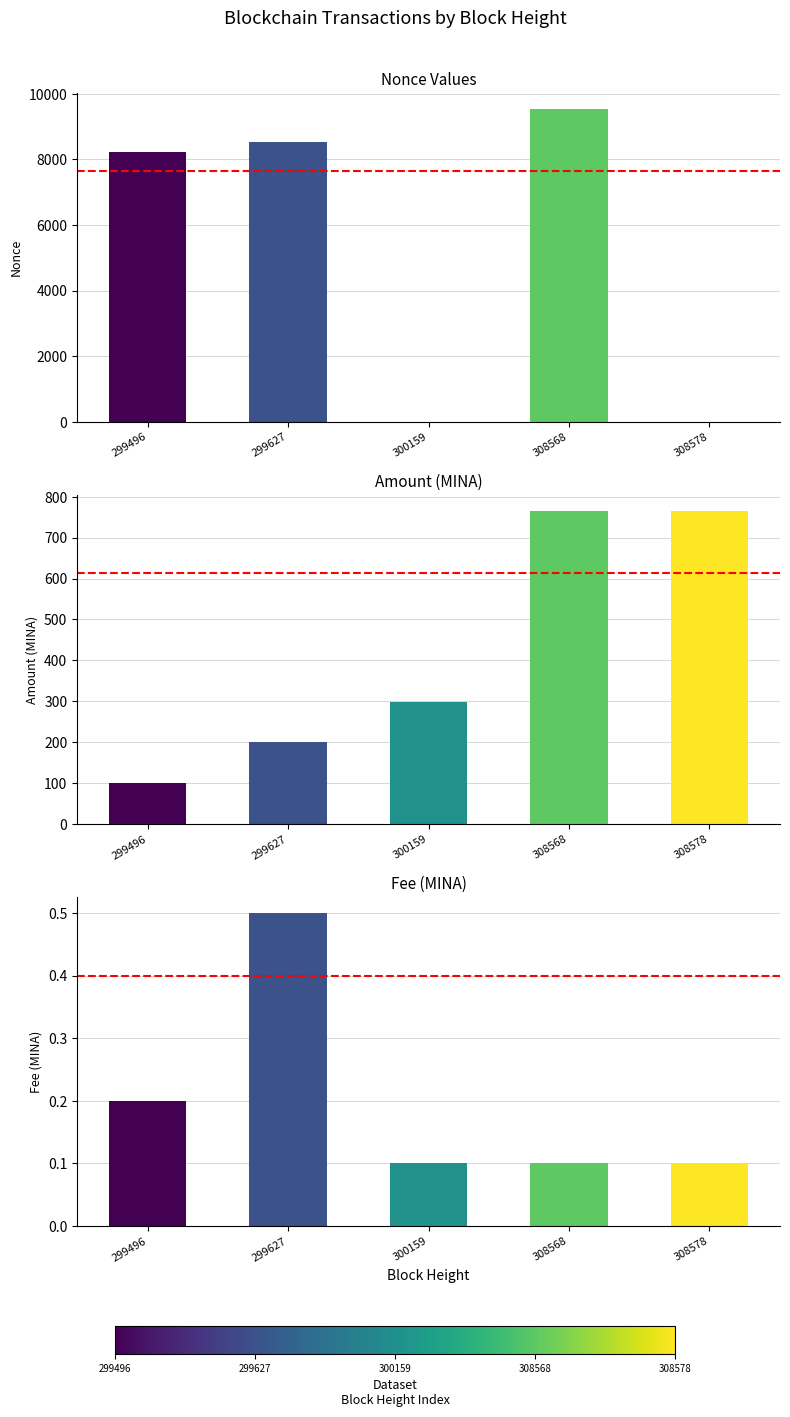

Which has a higher value, 300159 or 299496?

299496